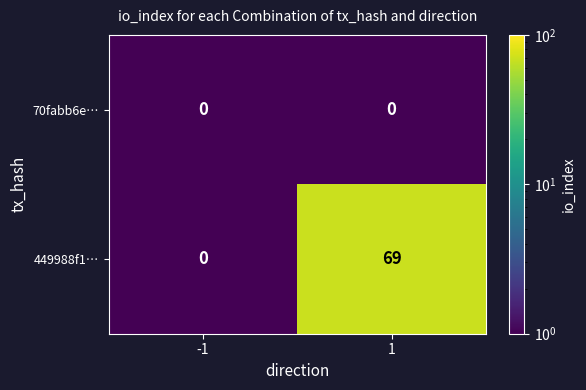

Reading left to right, extract all data points from this chart.

70fabb6e…: 0	0
449988f1…: 0	69